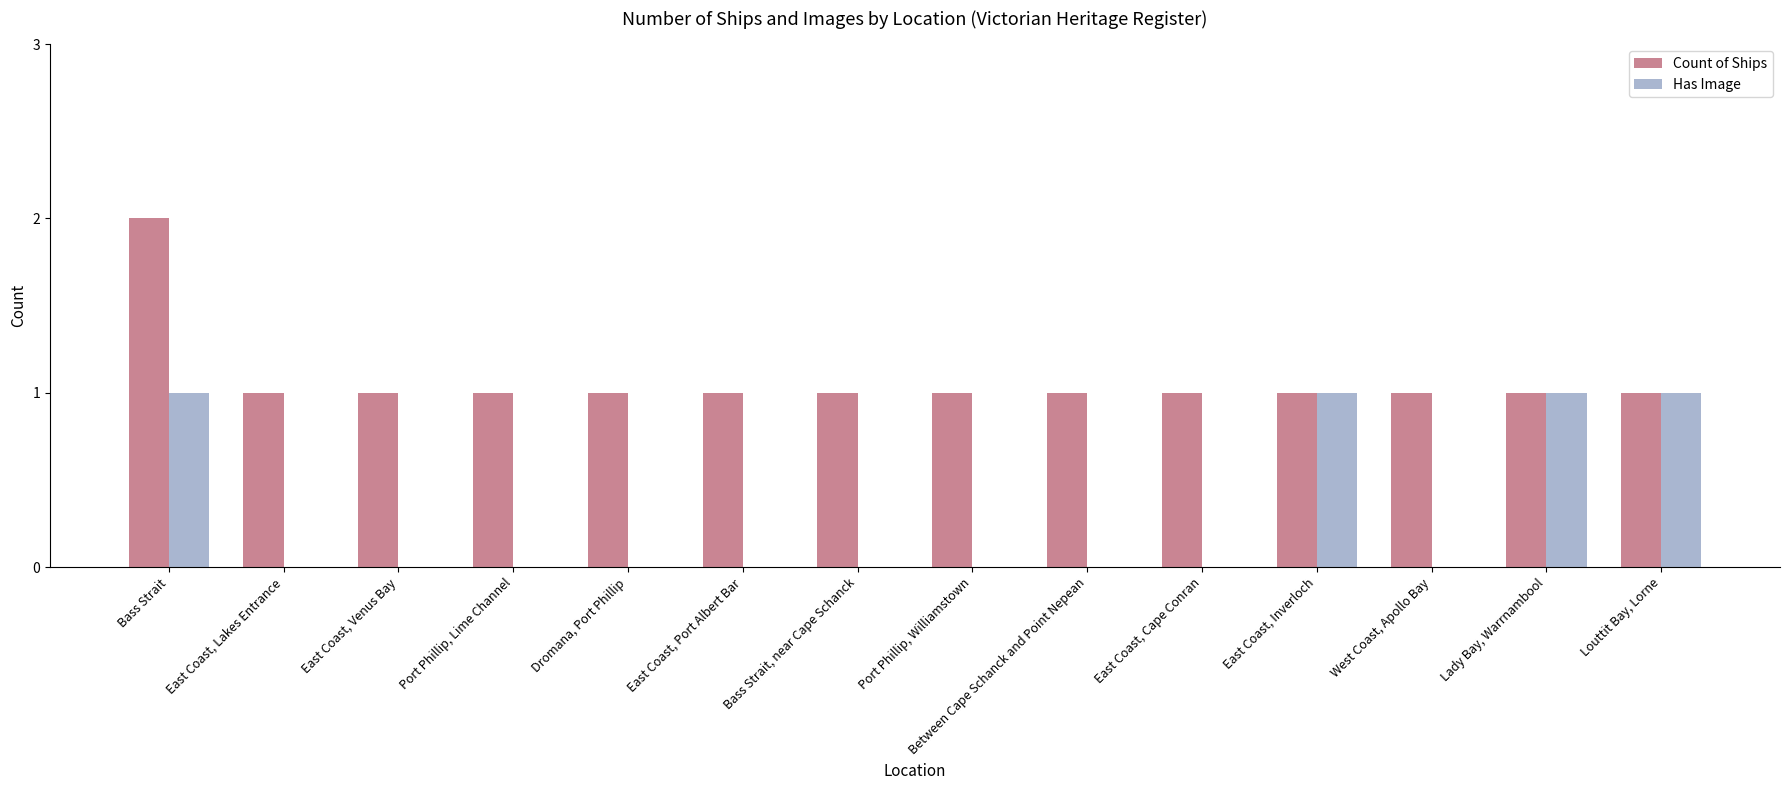

Which series has the largest total across all categories?

Count of Ships